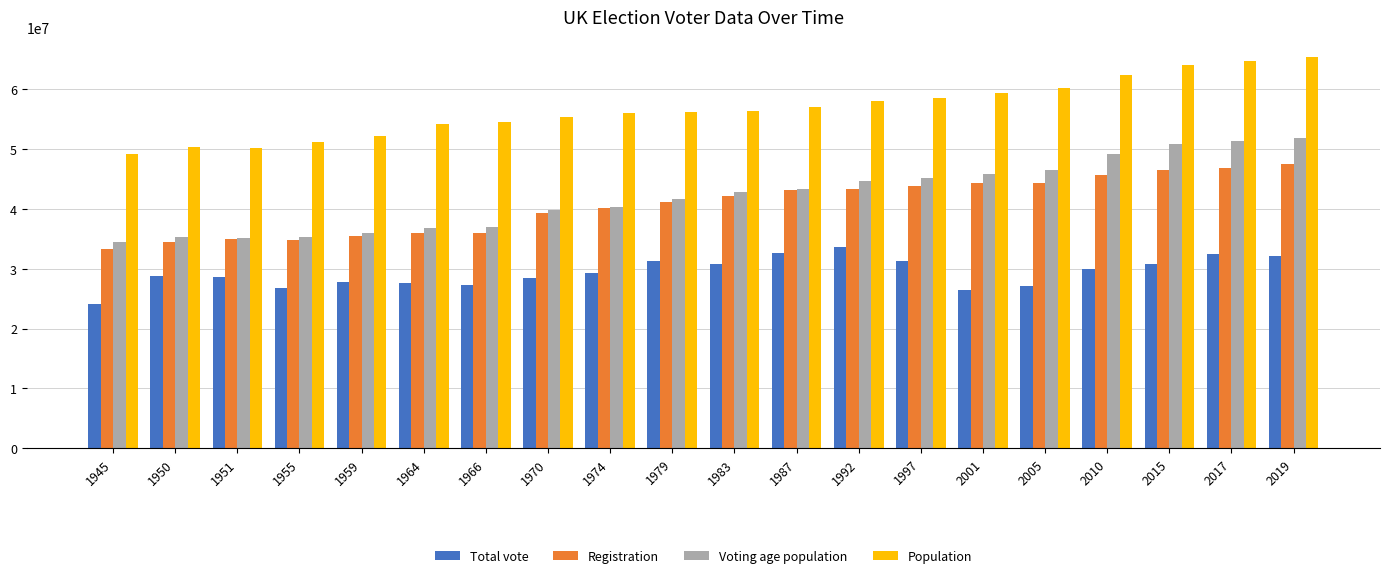

Which series has the largest range (max minus min)?

Voting age population